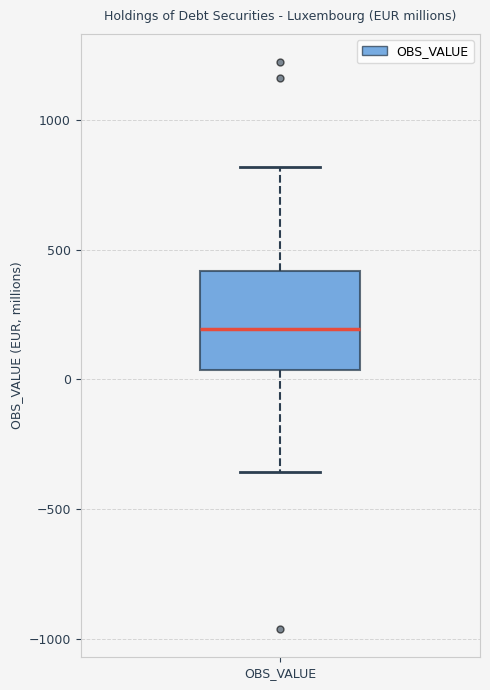

Transcribe this box plot: give where the median line is, the range the box spans, and where the two whiskers end, as read against the y-axis. The values are not printed on the chart, so give them approximately, as read against the axis.

median 200, box 50 to 400, whiskers -350 to 800